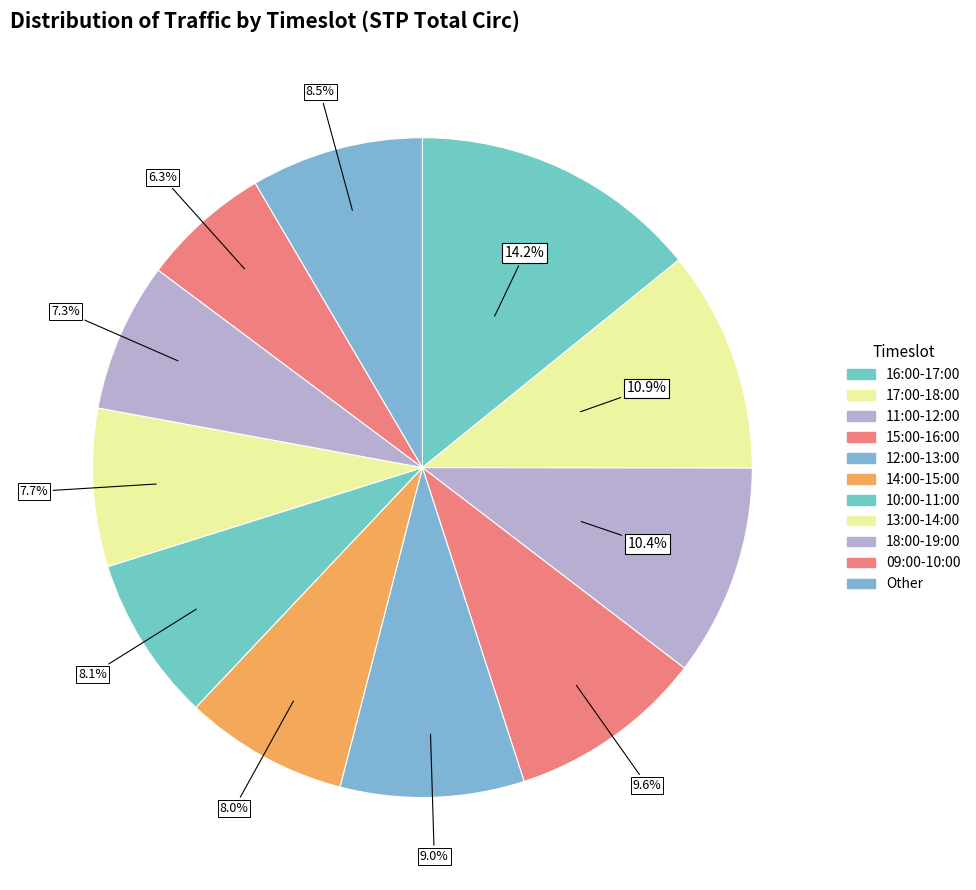

Is there any slice that represents more than half of the pie?

No